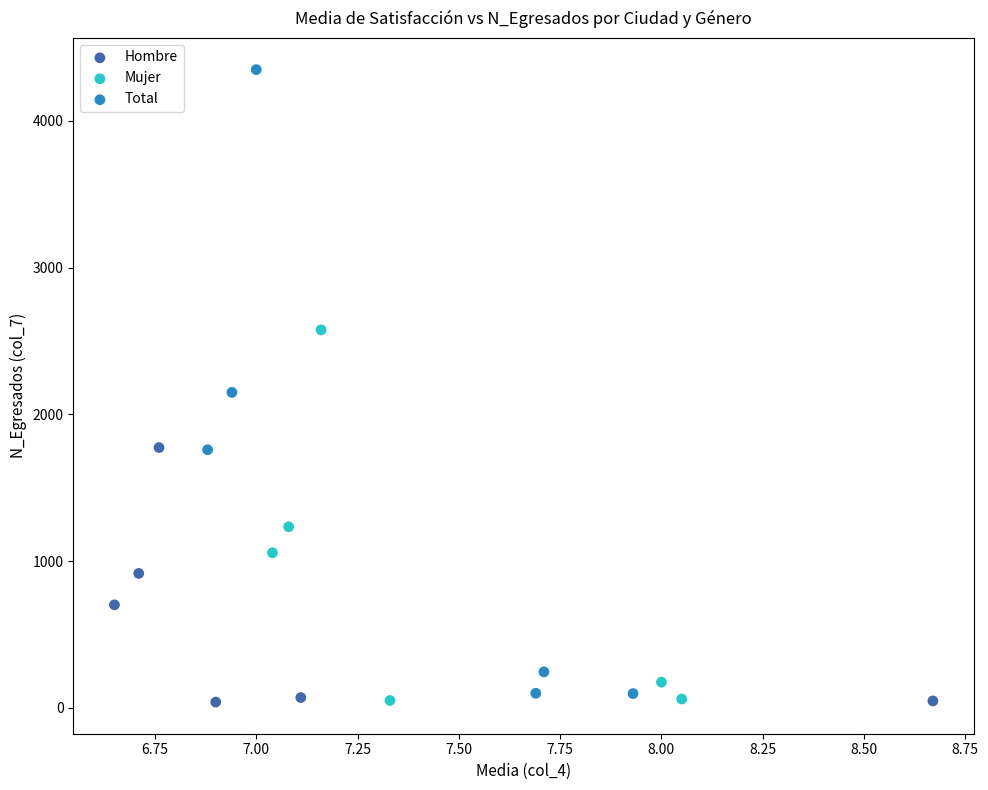

Which series reaches the maximum Y coordinate?

Total